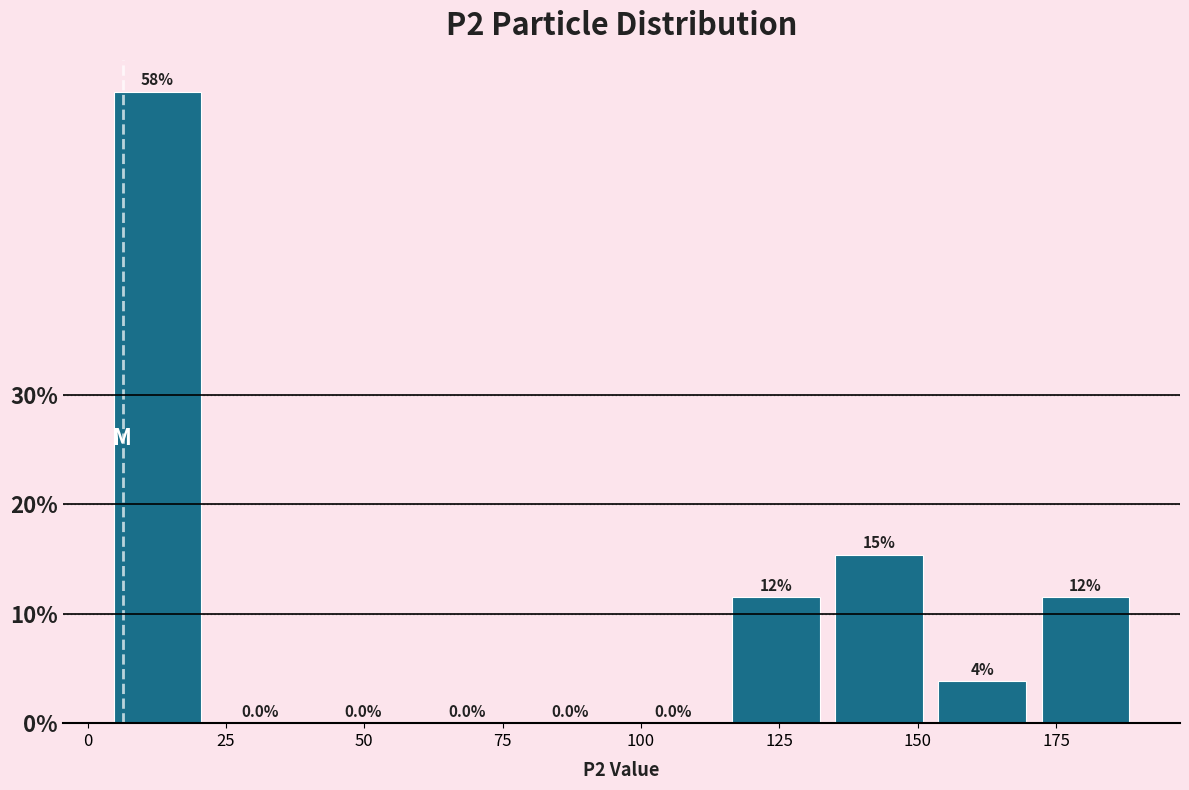

Around what value on the x-axis is the tallest bar? Give the approximate position of its centre, as read against the axis.

15